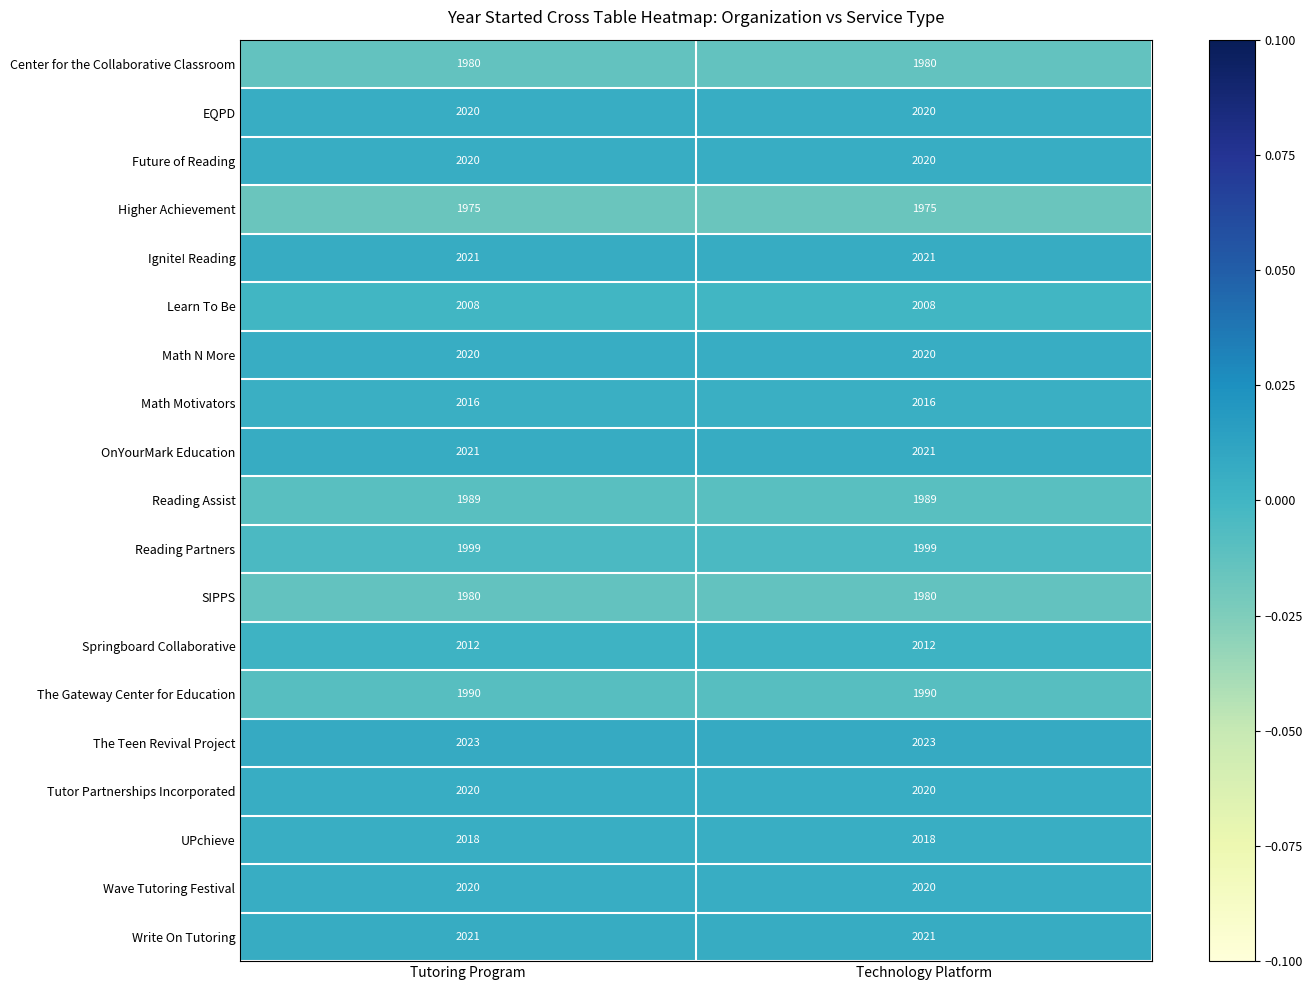

Is the value of Center for the Collaborative Classroom at Technology Platform greater than the value of UPchieve at Tutoring Program?

No